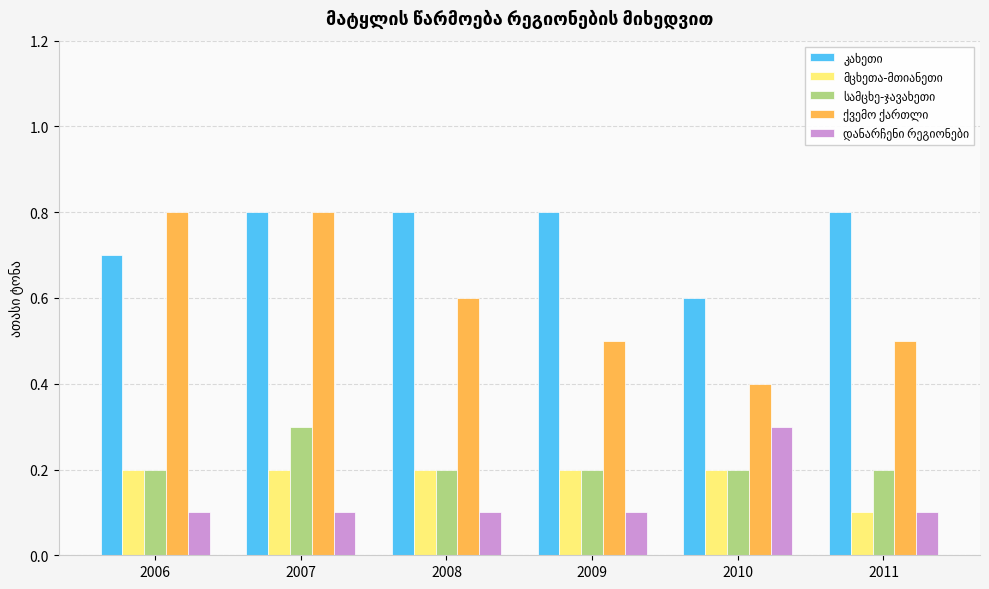

What is the difference between the highest and lowest values at 2009?

0.7